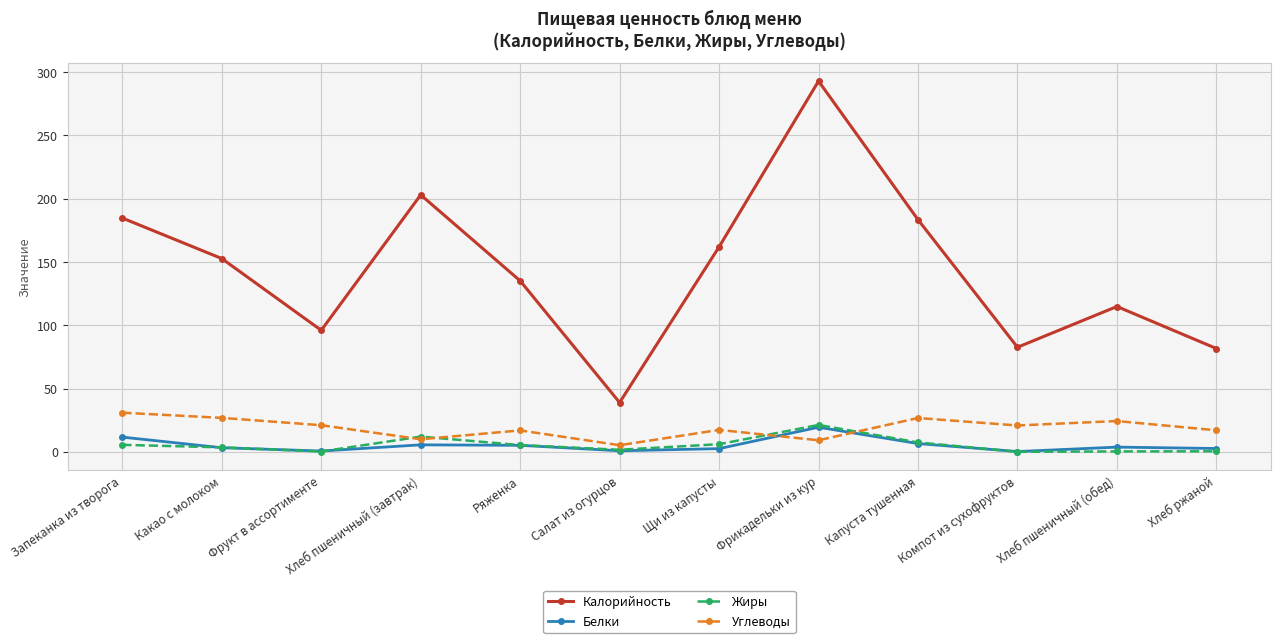

True or false: Жиры and Белки cross at least once.

True